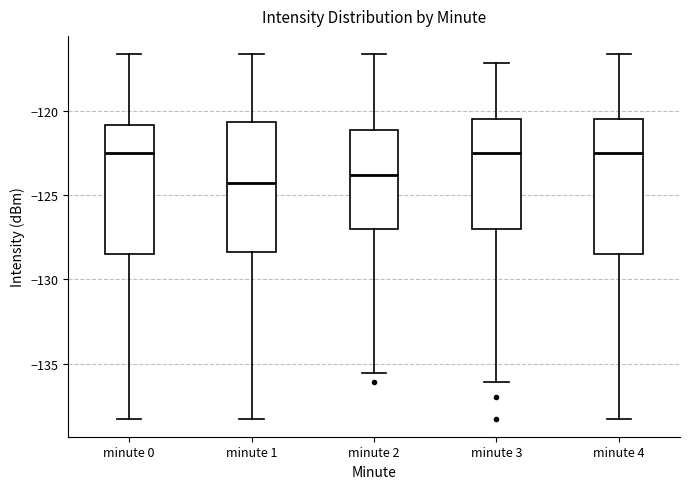

Where does the lower whisker of the box for minute 1 end on the y-axis? The values are not printed on the chart, so give them approximately, as read against the axis.

-138.0